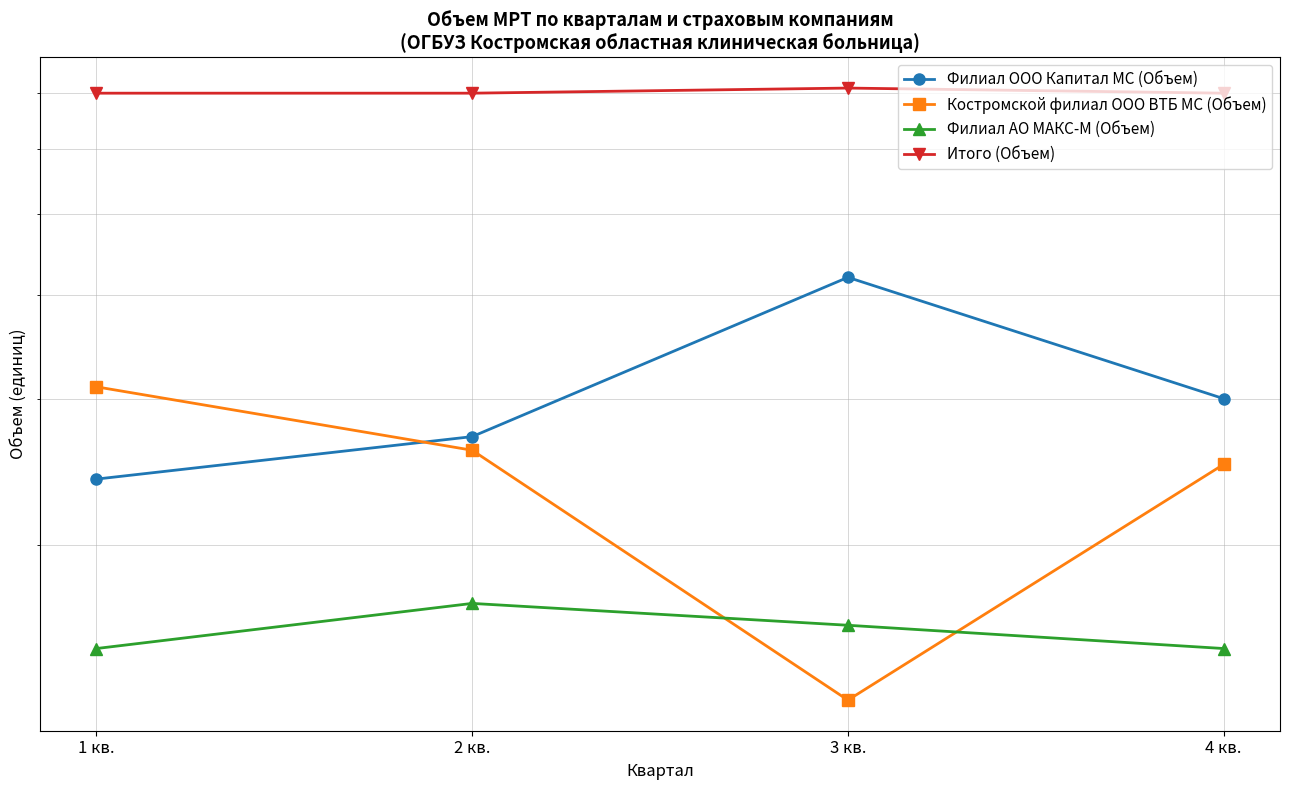

Reading left to right, what are all the values shown in this chart?

Филиал ООО Капитал МС (Объем): 1 кв.=24	2 кв.=27	3 кв.=42	4 кв.=30
Костромской филиал ООО ВТБ МС (Объем): 1 кв.=31	2 кв.=26	3 кв.=13	4 кв.=25
Филиал АО МАКС-М (Объем): 1 кв.=15	2 кв.=17	3 кв.=16	4 кв.=15
Итого (Объем): 1 кв.=70	2 кв.=70	3 кв.=71	4 кв.=70